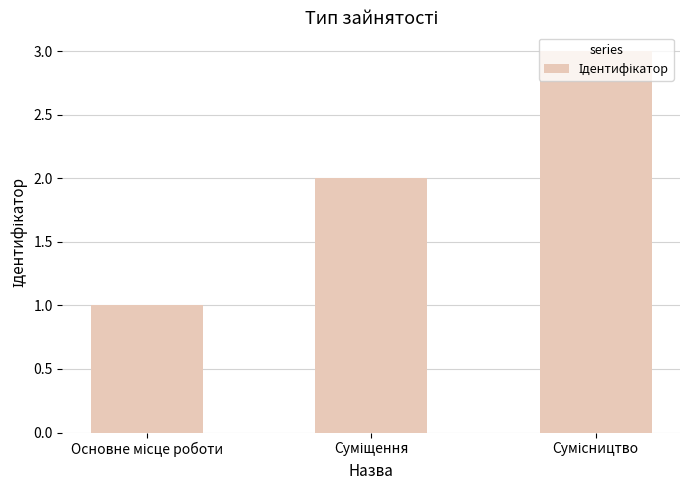

What is the sum of all values?

6